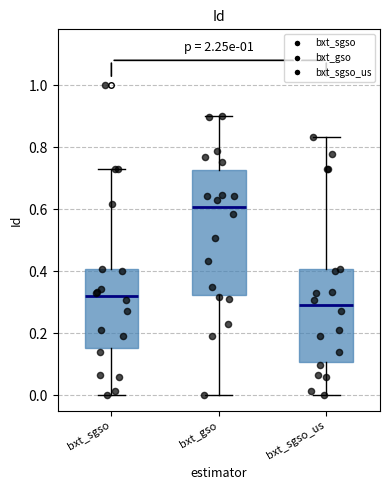

Reading left to right, transcribe this box plot: for each box, give where its median line is, the range the box spans, and where its two whiskers end, as read against the y-axis. The values are not printed on the chart, so give them approximately, as read against the axis.

bxt_sgso: median 0.32, box 0.16 to 0.40, whiskers 0.00 to 0.72
bxt_gso: median 0.60, box 0.32 to 0.72, whiskers 0.00 to 0.90
bxt_sgso_us: median 0.28, box 0.10 to 0.40, whiskers 0.00 to 0.84